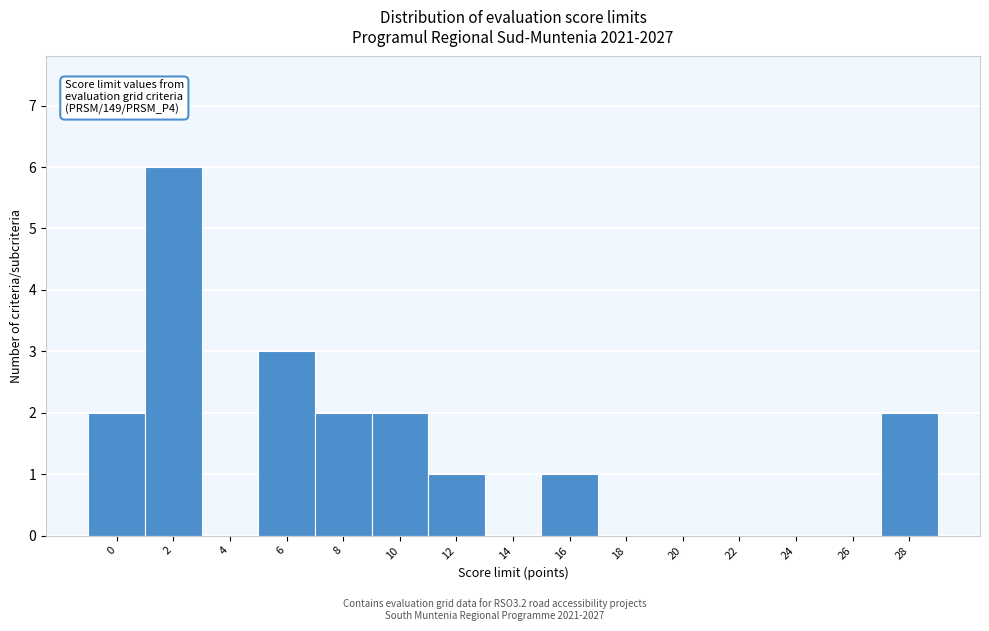

Reading left to right, what are all the values shown in this chart?

0=2	2=6	4=0	6=3	8=2	10=2	12=1	14=0	16=1	18=0	20=0	22=0	24=0	26=0	28=2